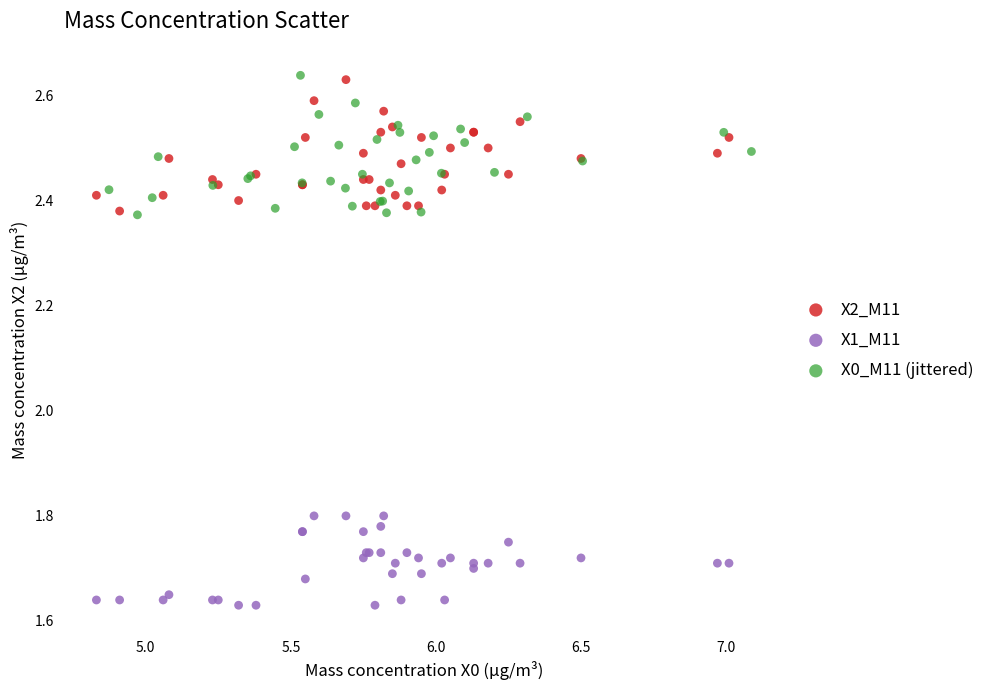

Which series contains the lowest Y value?

X1_M11